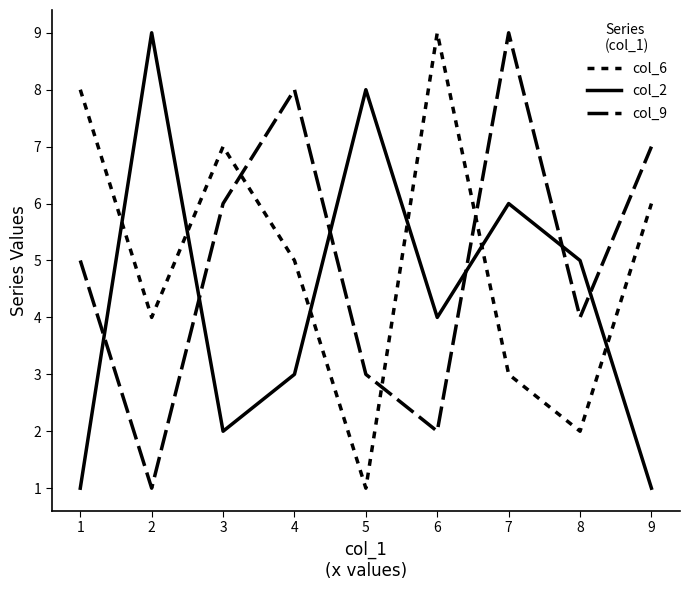

How many times do col_2 and col_9 cross each other?

6